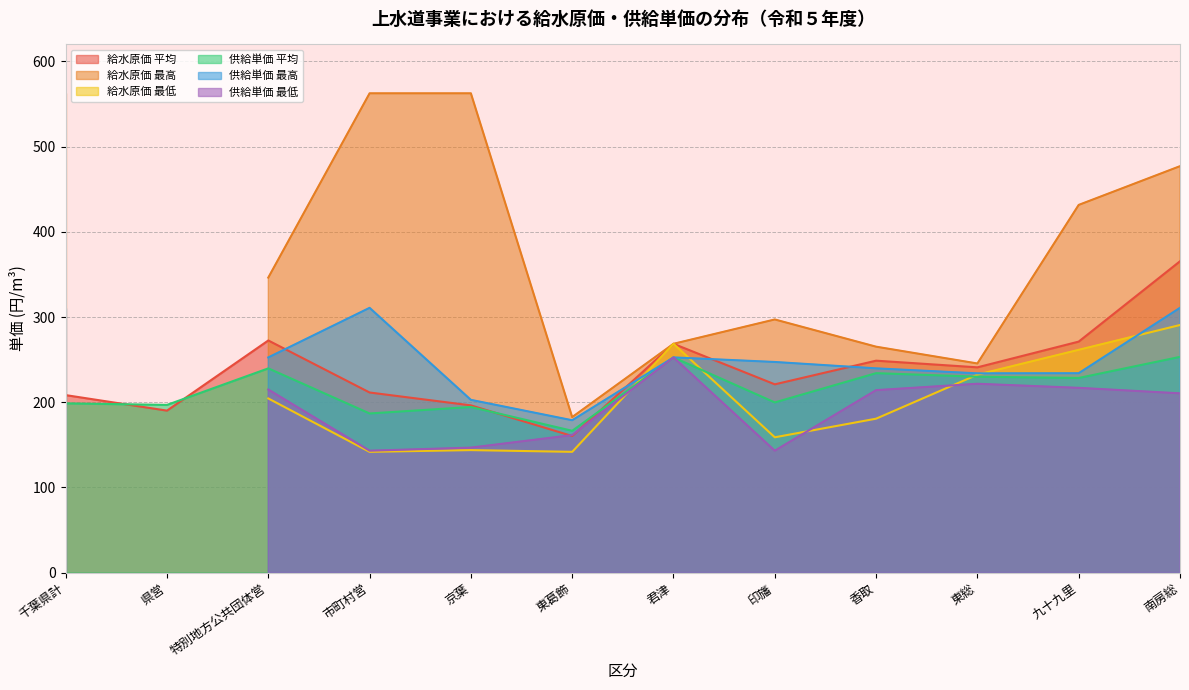

What position from the right is 県営?

11